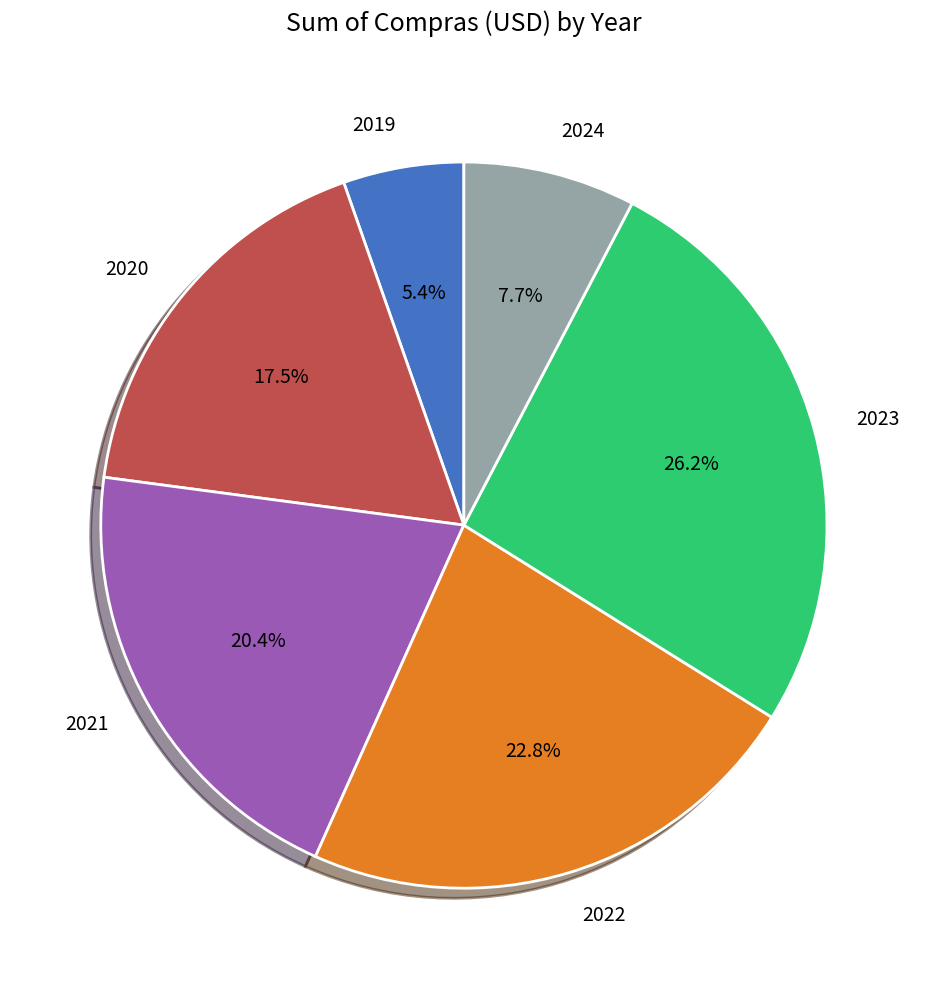

Between 2022 and 2023, which is larger?

2023